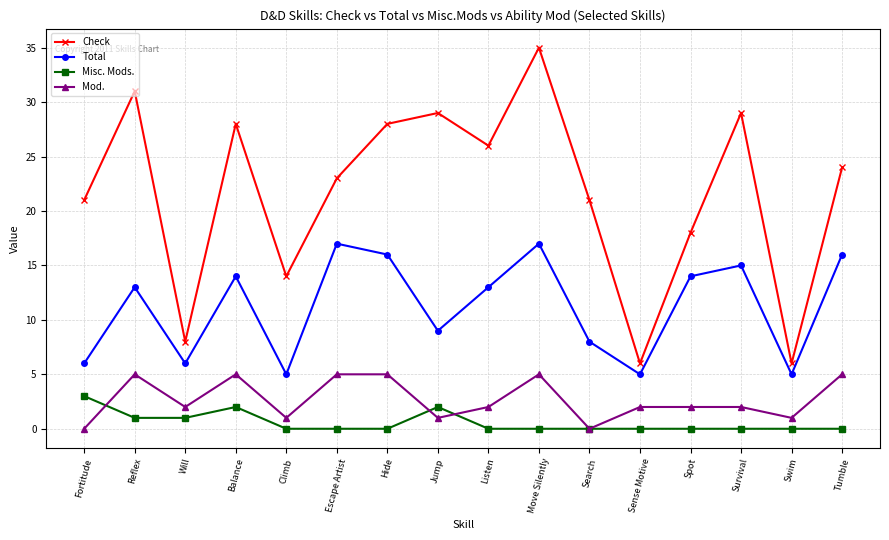

What is the difference between the second highest and second lowest values in the Misc. Mods. series?

2